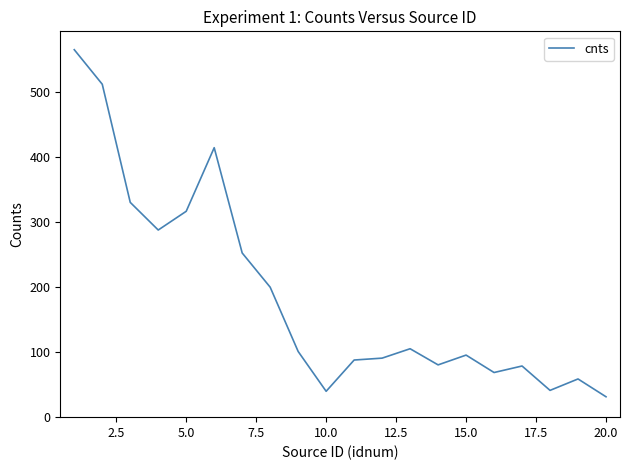

What is the difference between the maximum and minimum values?

533.7